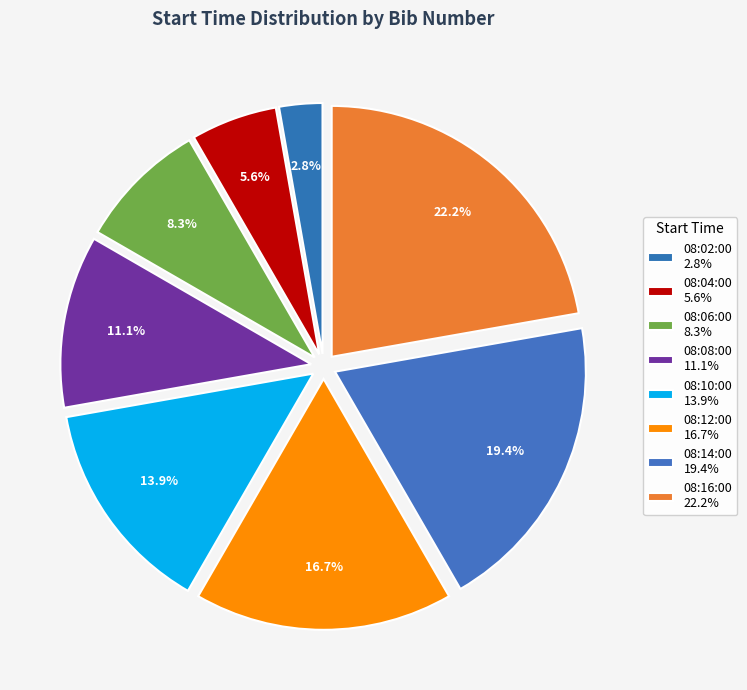

Which category has the biggest portion of the pie?

08:16:00